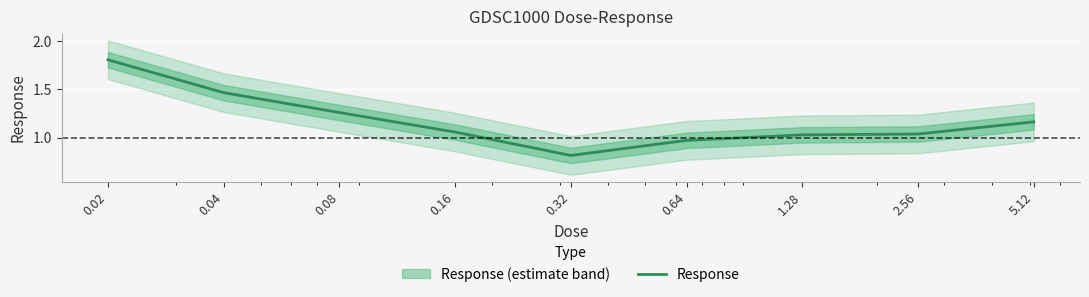

List the labels in order of value, smallest first.

0.32, 0.64, 1.28, 2.56, 0.16, 5.12, 0.08, 0.04, 0.02